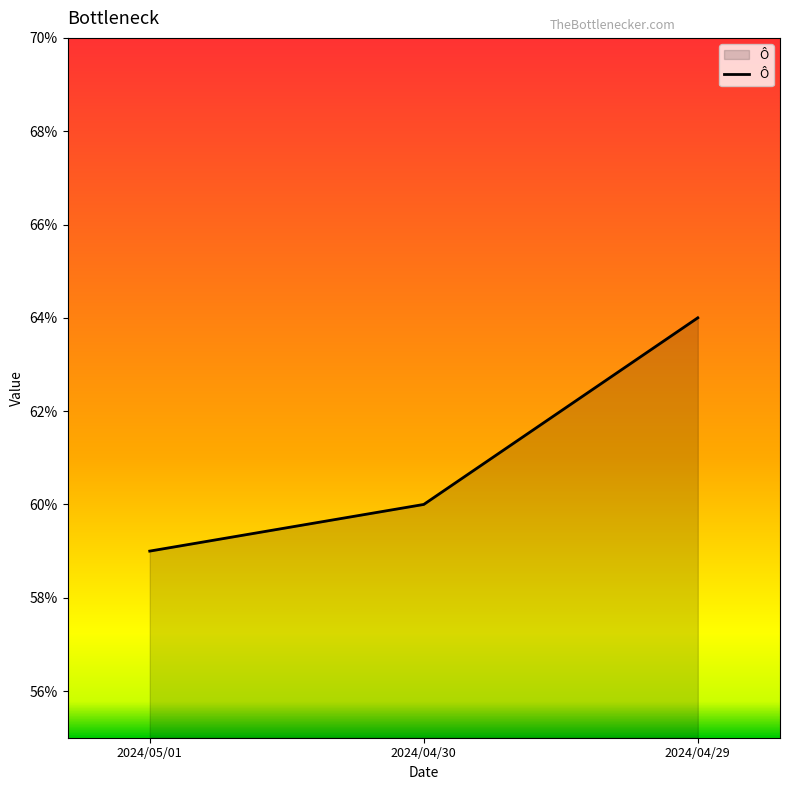

True or false: the data shows 0.6 at 2024/04/29.

True